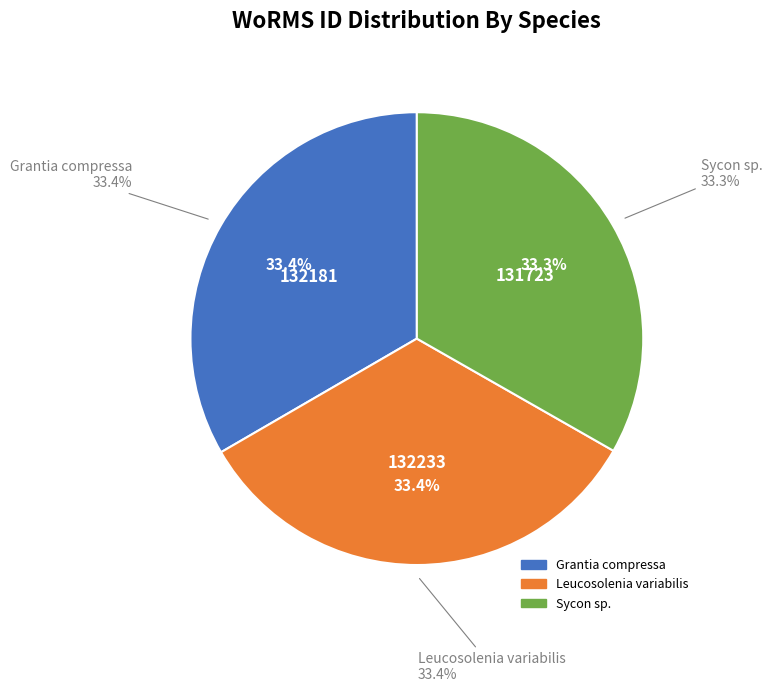

True or false: Sycon sp. accounts for 33% of the total.

True